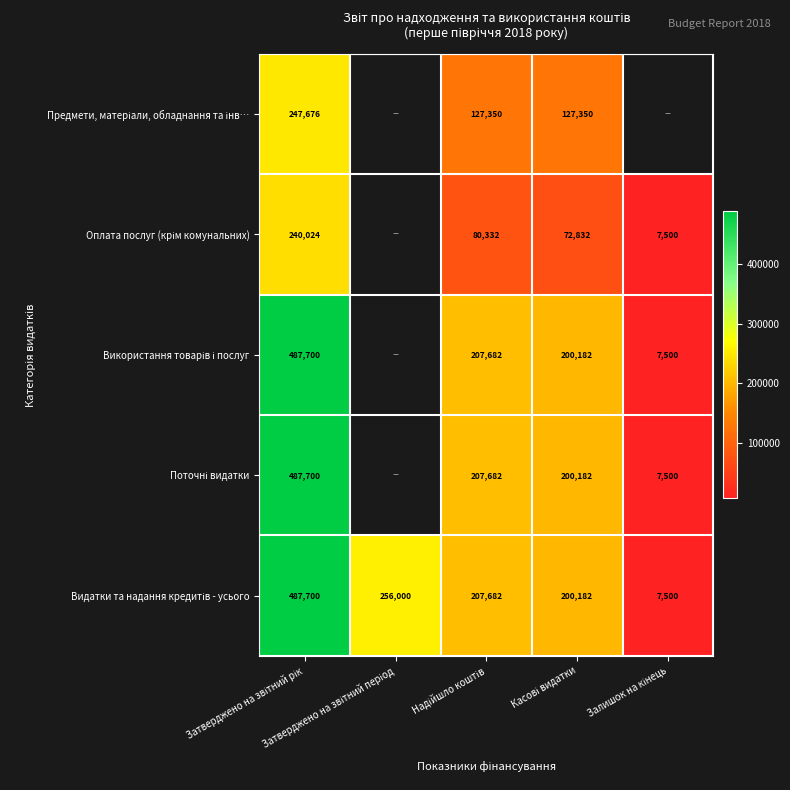

List the series in order of their peak value, highest first.

Використання товарів і послуг, Поточні видатки, Видатки та надання кредитів - усього, Предмети, матеріали, обладнання та інв…, Оплата послуг (крім комунальних)